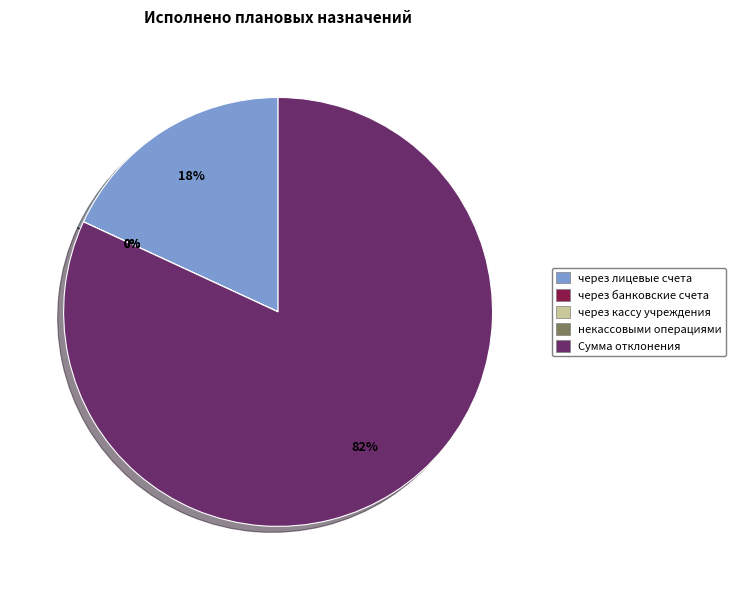

How many slices are in this pie chart?

5